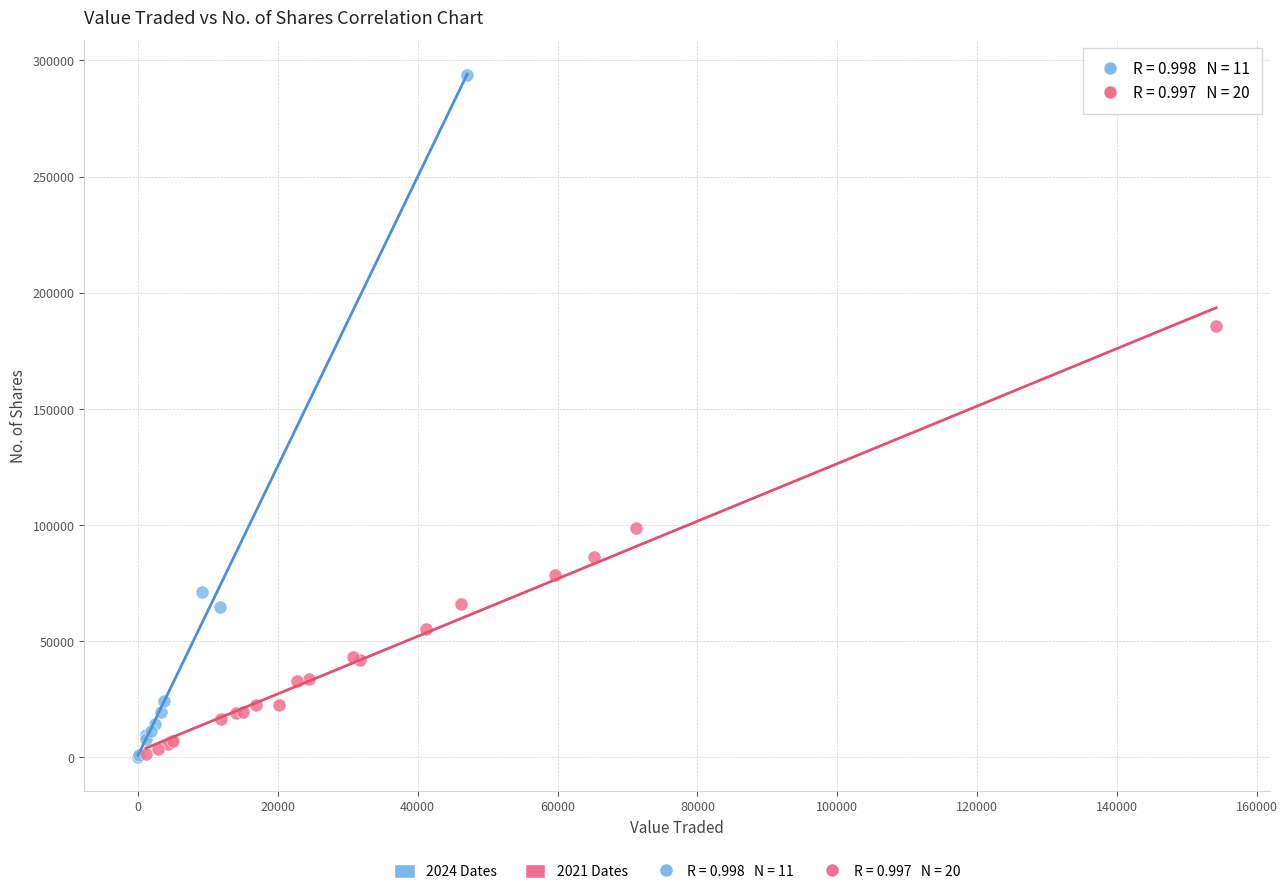

Which series contains the highest Y value?

2024 Dates